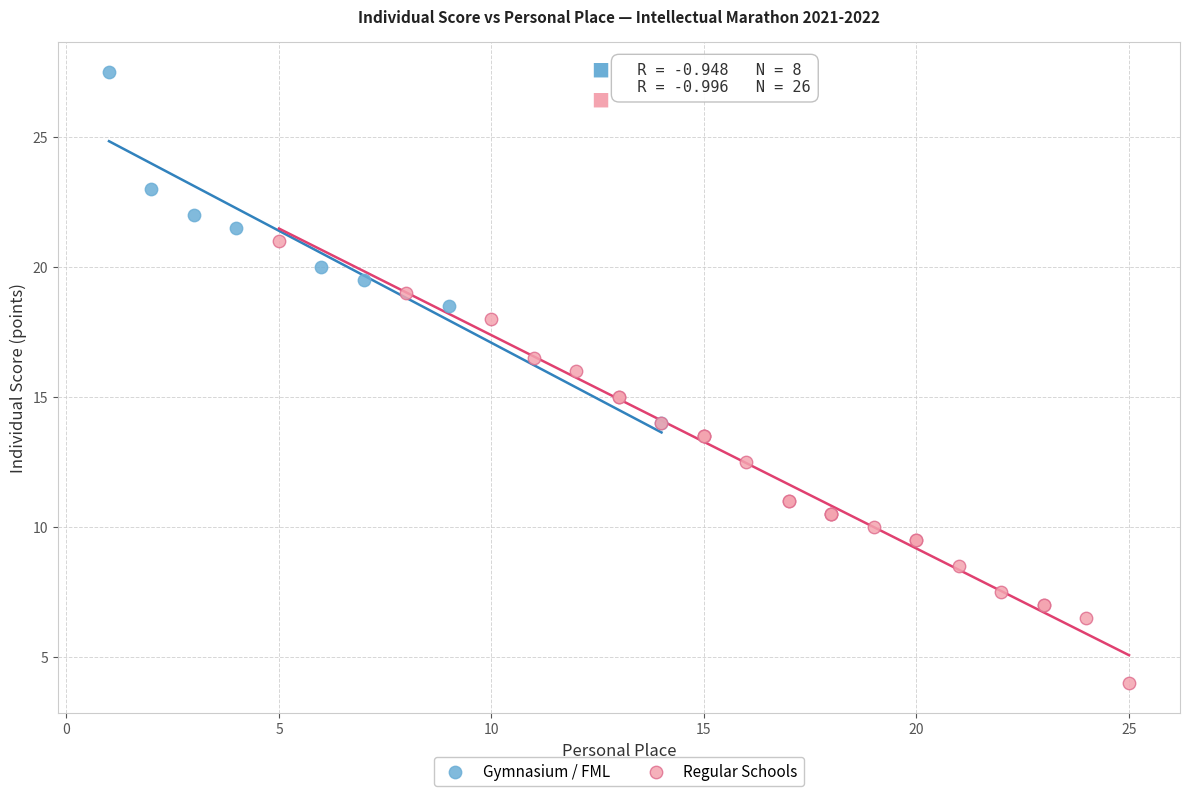

What are all the series names shown in the legend?

Gymnasium / FML, Regular Schools